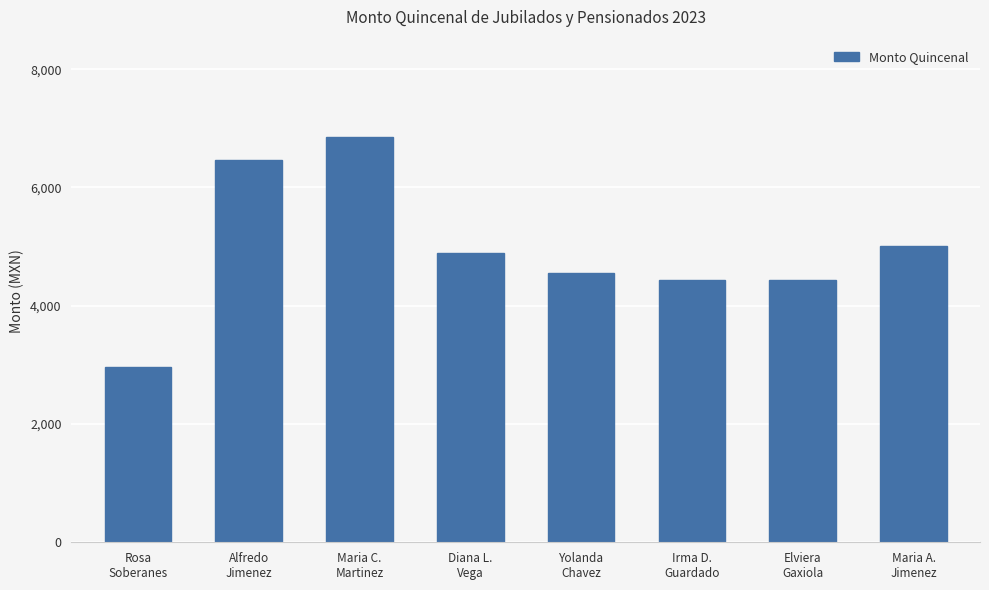

Is it true that the value at Elviera
Gaxiola is 6193.1?

False